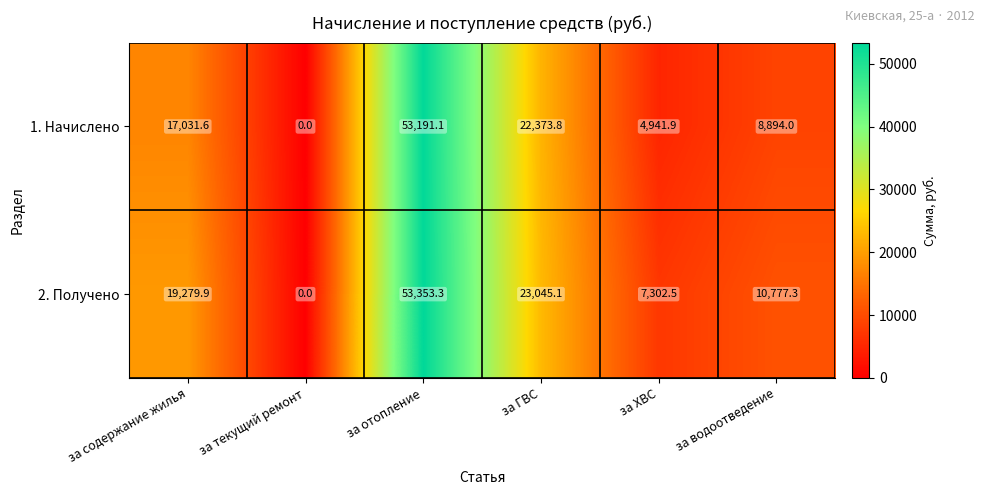

At за ХВС, list the series in order from smallest to largest.

1. Начислено, 2. Получено